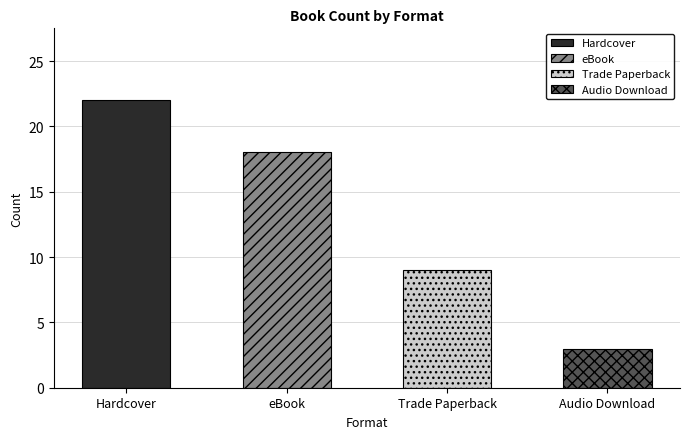

What is the change in value from Hardcover to Trade Paperback?

-13